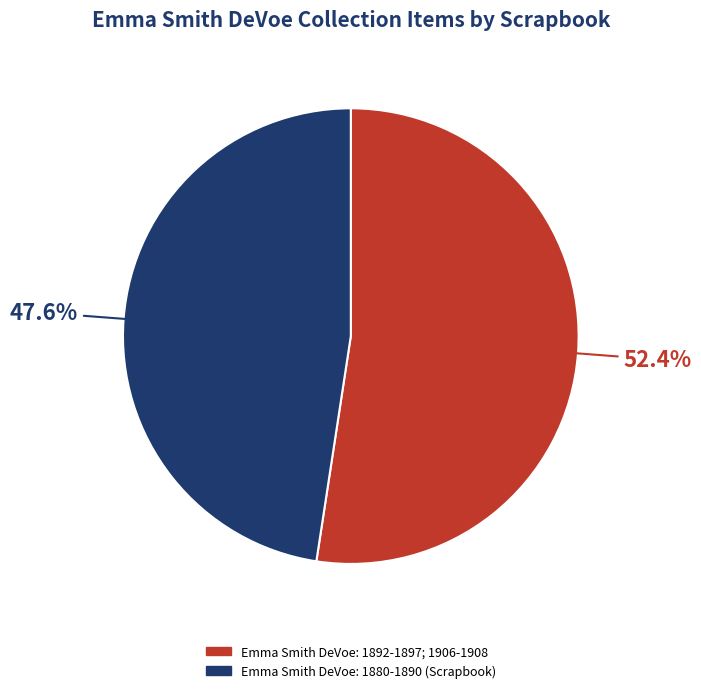

Is it true that Emma Smith DeVoe: 1892-1897; 1906-1908 is 40% of the pie?

False